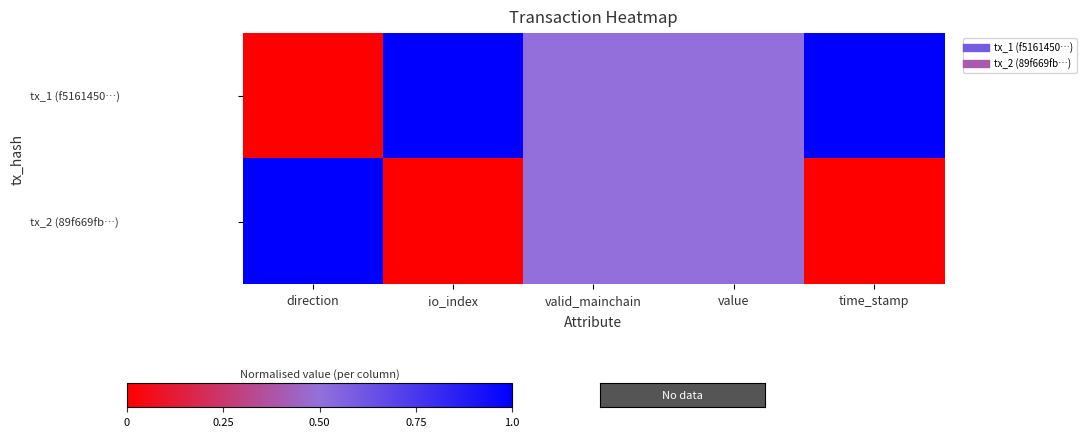

Rank the series by their maximum value, from lowest to highest.

tx_1 (f5161450…), tx_2 (89f669fb…)